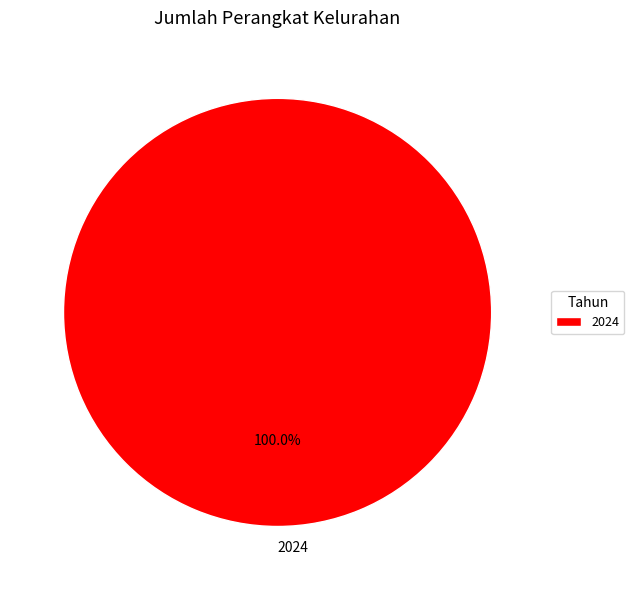

Rank the categories by value from highest to lowest.

2024